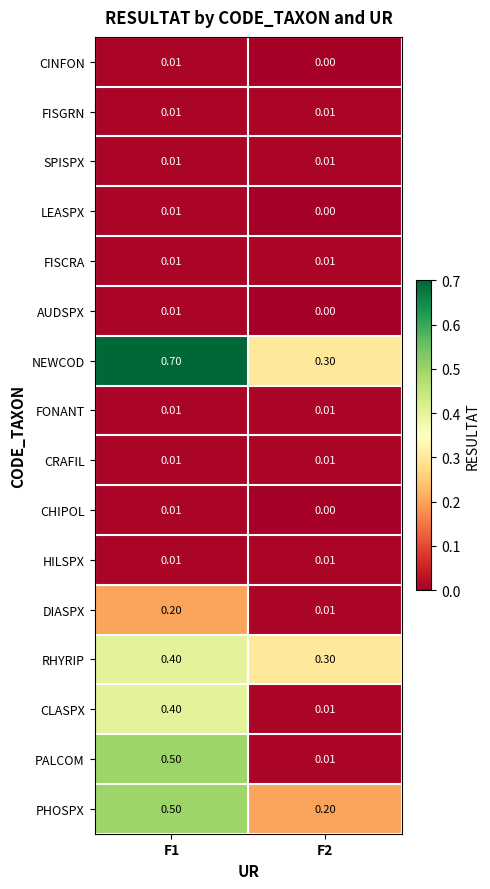

Between F1 and F2, which series saw the biggest shift?

PALCOM